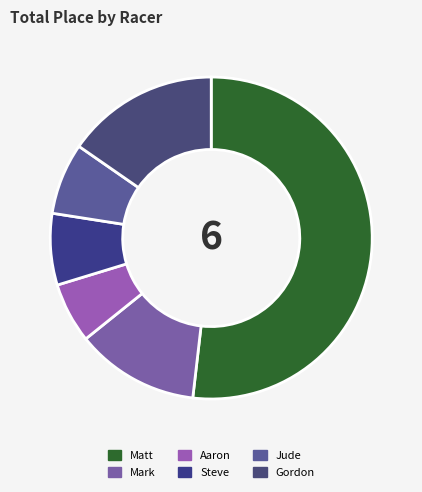

Is it true that Gordon is 23% of the pie?

False